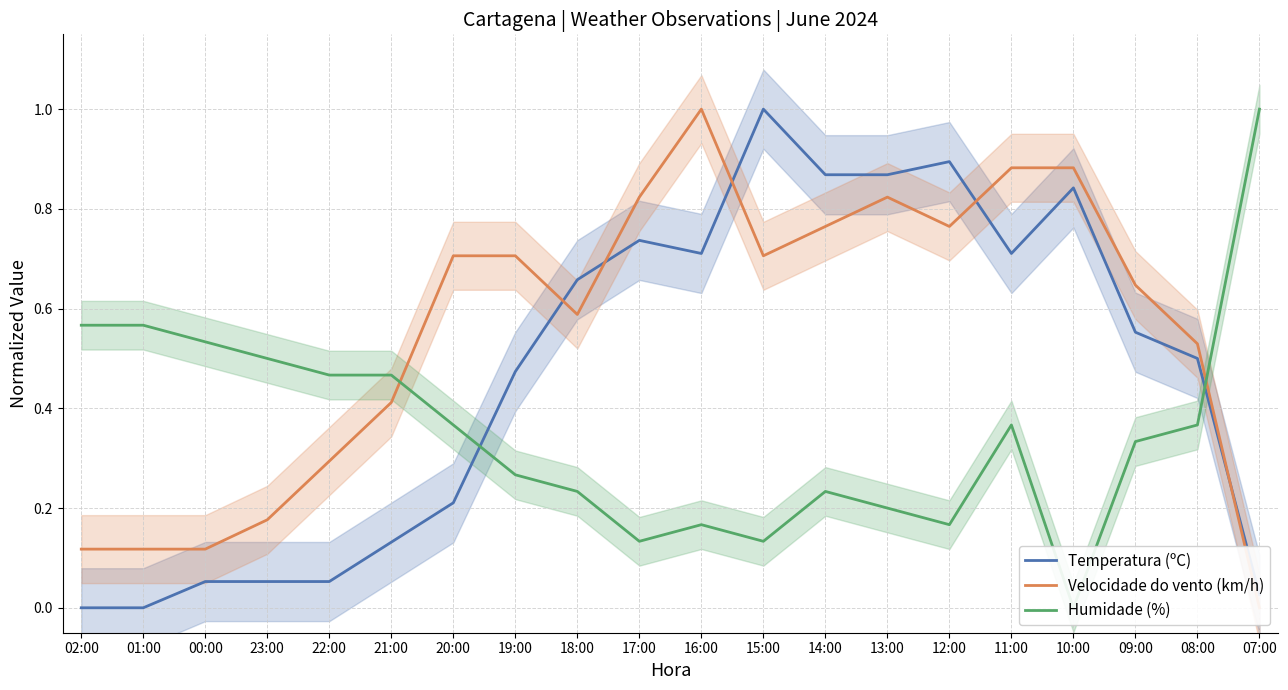

Reading left to right, list all the values displayed in this chart.

Temperatura (ºC): 0.0	0.0	0.1	0.1	0.1	0.1	0.2	0.5	0.7	0.7	0.7	1.0	0.9	0.9	0.9	0.7	0.8	0.6	0.5	0.0
Velocidade do vento (km/h): 0.1	0.1	0.1	0.2	0.3	0.4	0.7	0.7	0.6	0.8	1.0	0.7	0.8	0.8	0.8	0.9	0.9	0.6	0.5	0.0
Humidade (%): 0.6	0.6	0.5	0.5	0.5	0.5	0.4	0.3	0.2	0.1	0.2	0.1	0.2	0.2	0.2	0.4	0.0	0.3	0.4	1.0